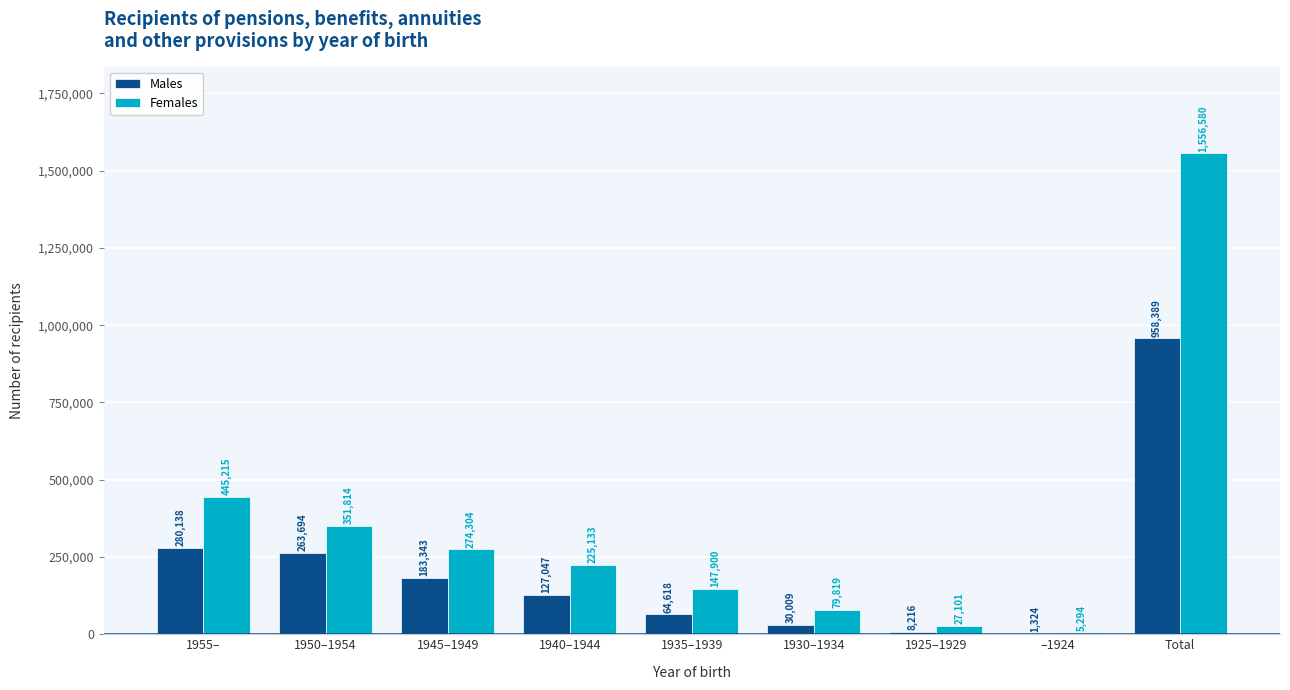

At which category is the sum across all series the highest?

Total